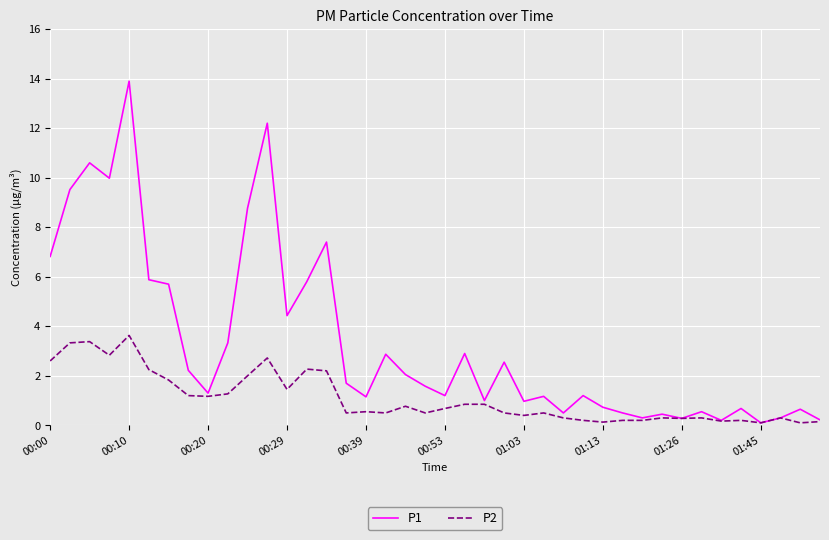

Which series has the largest total across all categories?

P1